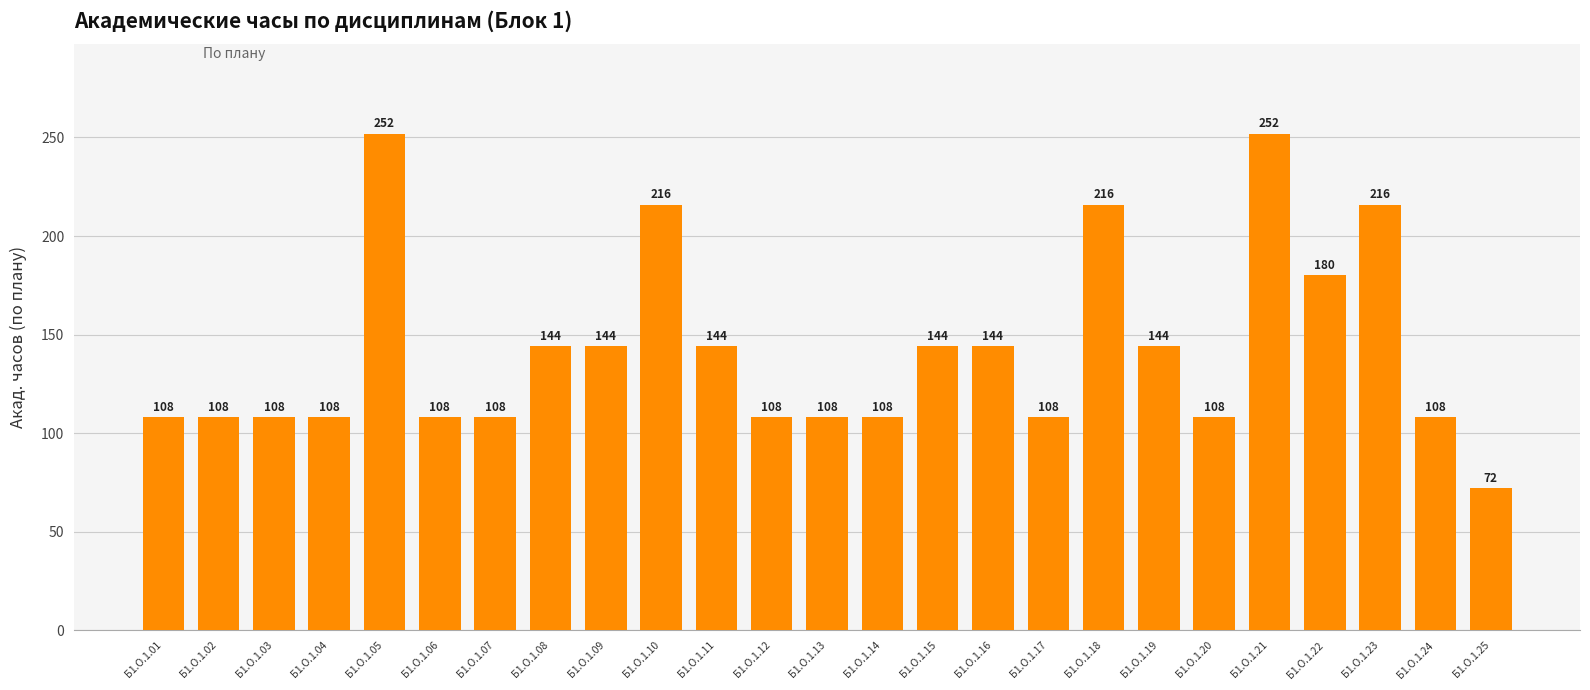

Between Б1.О.1.20 and Б1.О.1.21, which is larger?

Б1.О.1.21